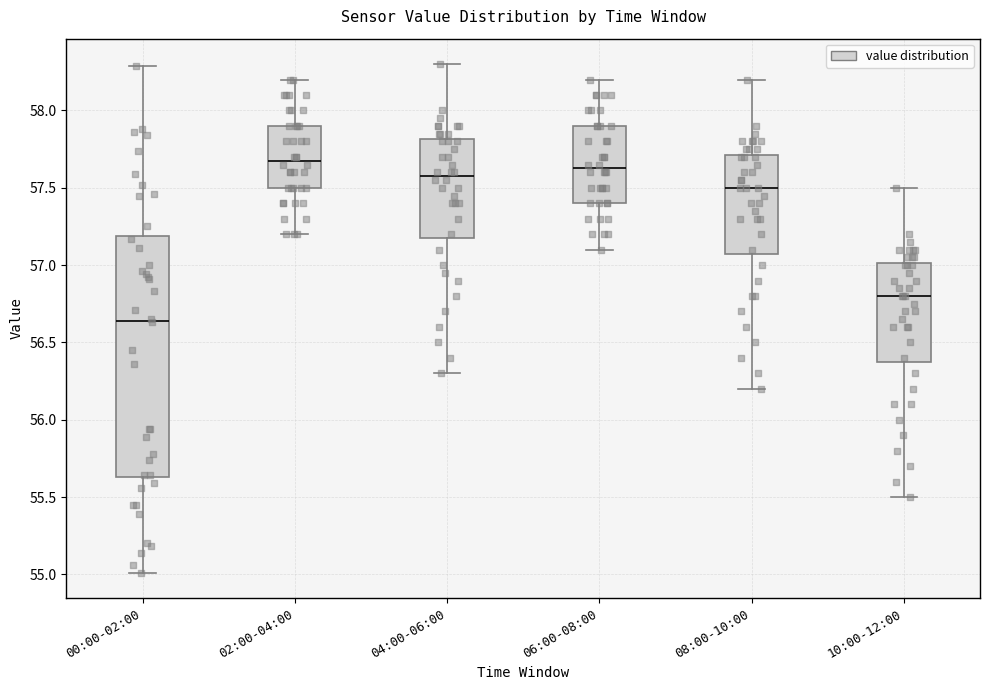

Where does the upper whisker of the box for 08:00-10:00 end on the y-axis? The values are not printed on the chart, so give them approximately, as read against the axis.

58.20